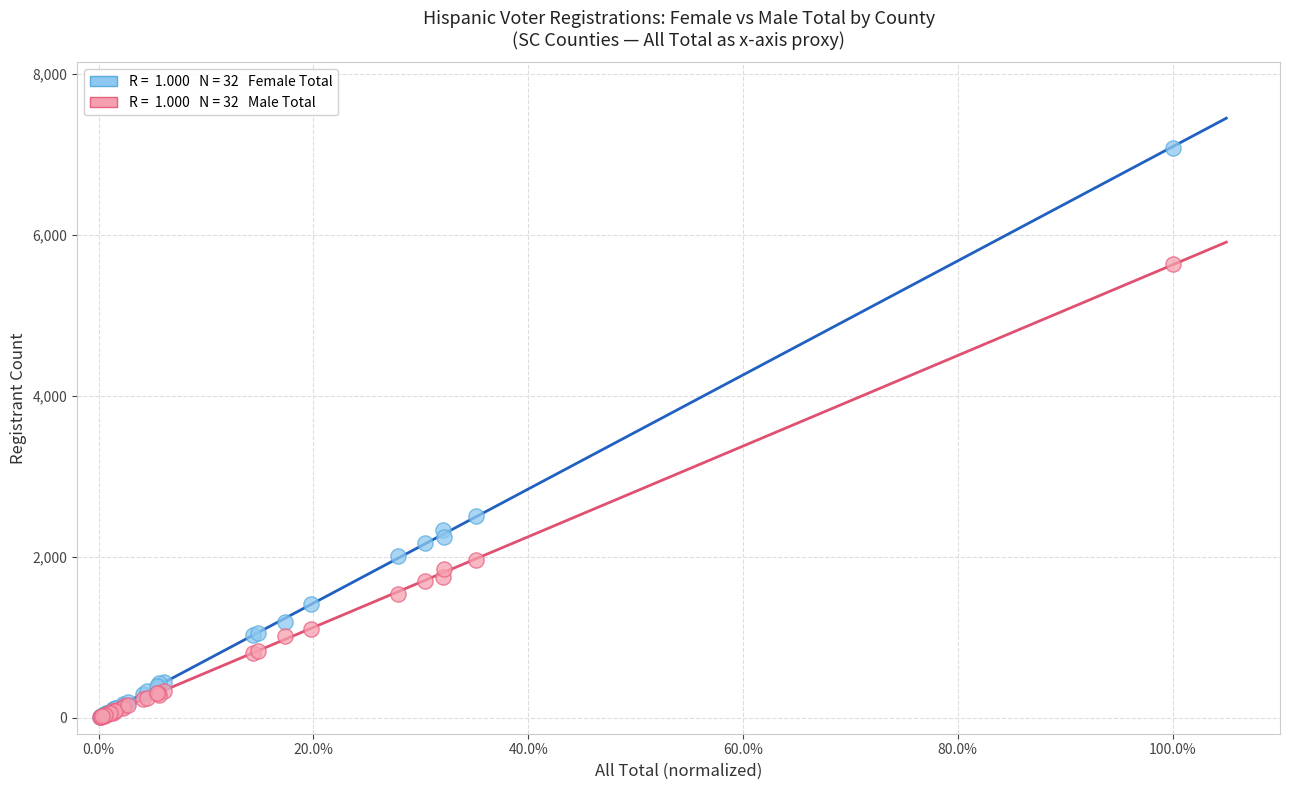

Across all series, what Y value is closest to 3544?

2507